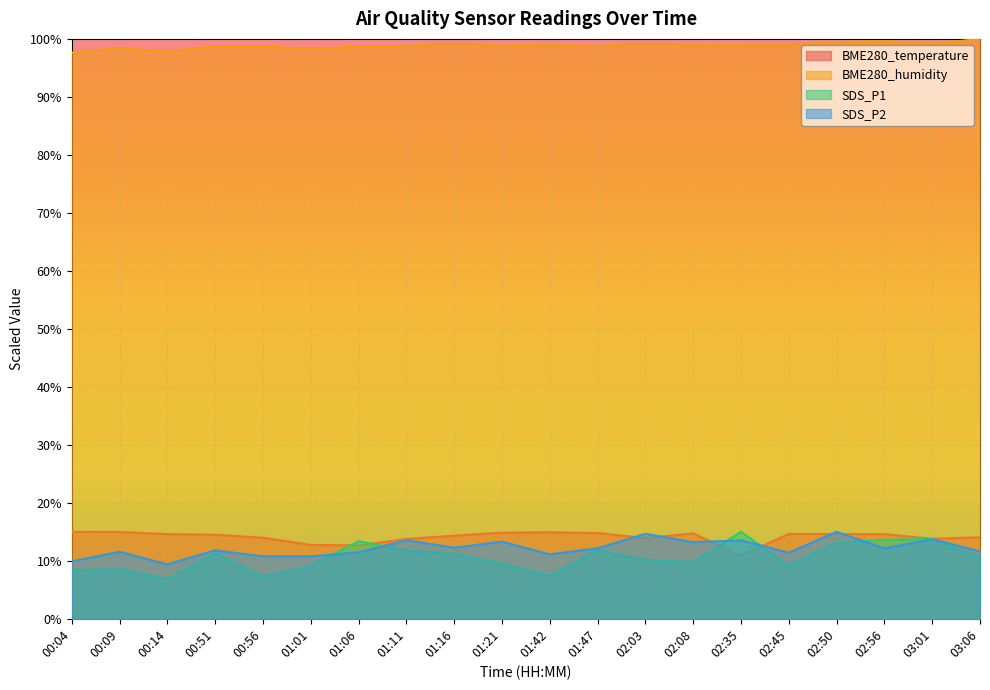

What is the difference between the BME280_temperature values at 02:45 and 03:01?

0.8